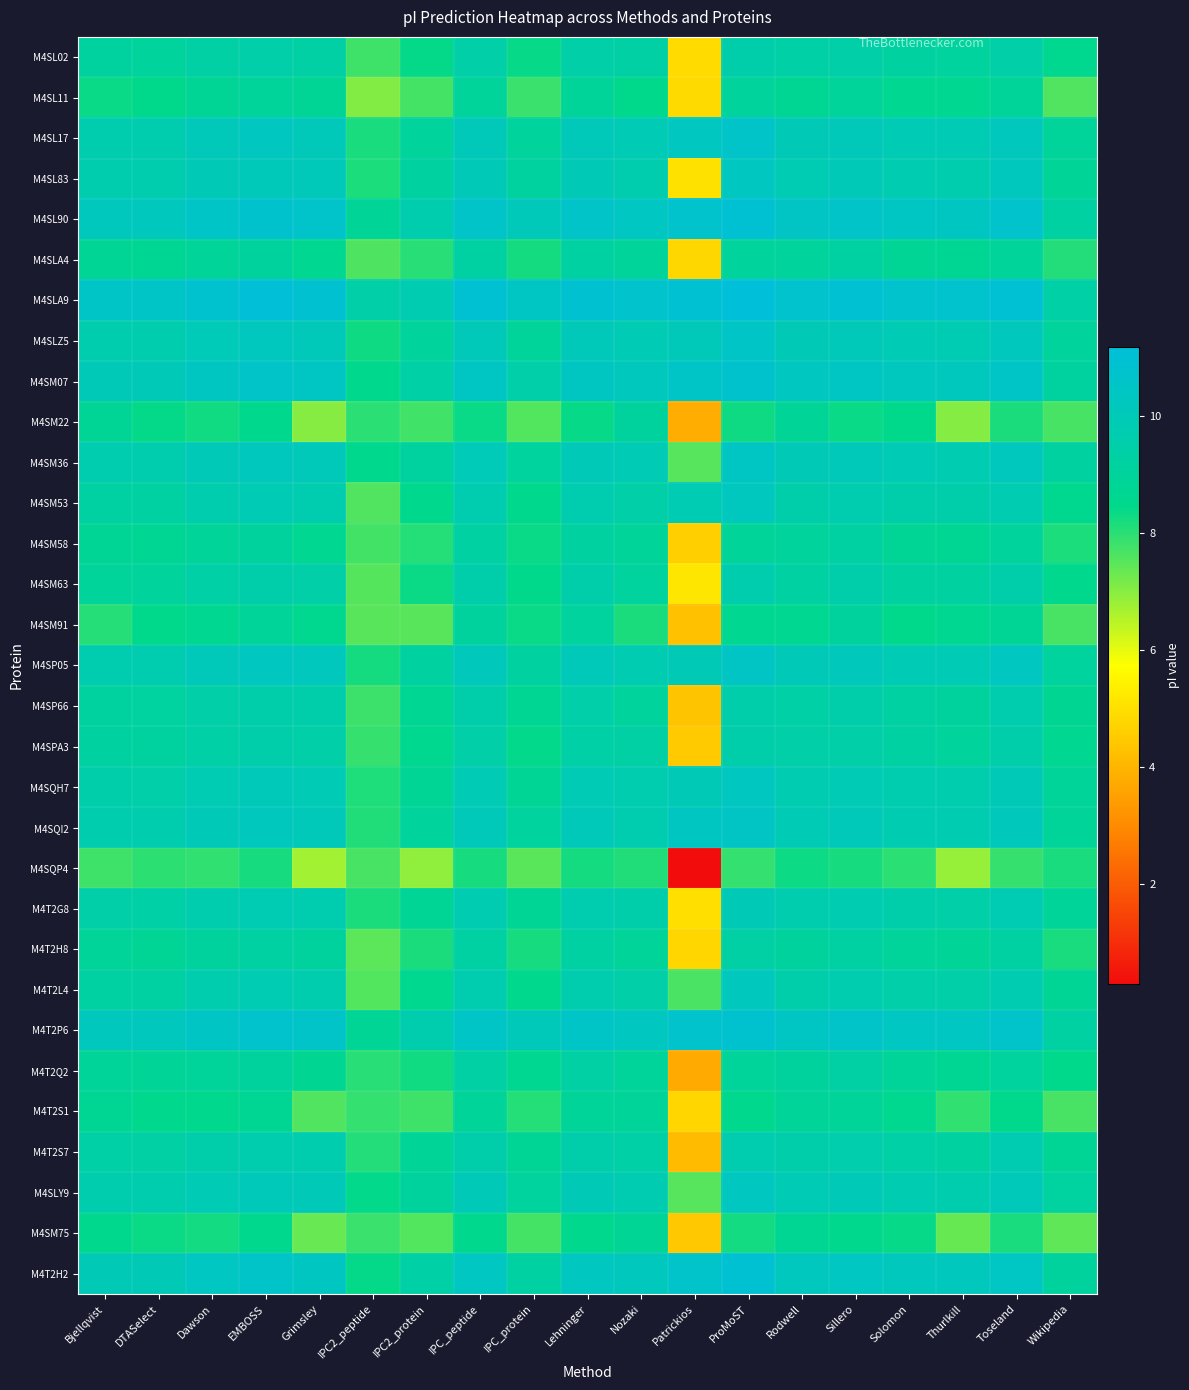

Reading left to right, transcribe all the data shown in this chart.

M4SL02: Bjellqvist=9.1	DTASelect=9.0	Dawson=9.3	EMBOSS=9.5	Grimsley=9.3	IPC2_peptide=7.8	IPC2_protein=8.4	IPC_peptide=9.4	IPC_protein=8.4	Lehninger=9.4	Nozaki=9.3	Patrickios=4.9	ProMoST=9.6	Rodwell=9.3	Sillero=9.5	Solomon=9.2	Thurlkill=9.0	Toseland=9.4	Wikipedia=8.6
M4SL11: Bjellqvist=8.4	DTASelect=8.4	Dawson=8.8	EMBOSS=9.0	Grimsley=8.8	IPC2_peptide=7.1	IPC2_protein=7.7	IPC_peptide=9.0	IPC_protein=7.8	Lehninger=8.9	Nozaki=8.4	Patrickios=4.9	ProMoST=9.0	Rodwell=8.7	Sillero=9.0	Solomon=8.6	Thurlkill=8.6	Toseland=8.9	Wikipedia=7.6
M4SL17: Bjellqvist=9.7	DTASelect=9.7	Dawson=10.0	EMBOSS=10.3	Grimsley=10.1	IPC2_peptide=8.2	IPC2_protein=9.0	IPC_peptide=10.1	IPC_protein=9.0	Lehninger=10.1	Nozaki=9.9	Patrickios=10.3	ProMoST=10.6	Rodwell=10.0	Sillero=10.1	Solomon=9.9	Thurlkill=9.9	Toseland=10.2	Wikipedia=9.0
M4SL83: Bjellqvist=9.6	DTASelect=9.6	Dawson=9.9	EMBOSS=10.1	Grimsley=10.0	IPC2_peptide=8.1	IPC2_protein=9.2	IPC_peptide=10.0	IPC_protein=9.1	Lehninger=9.9	Nozaki=9.6	Patrickios=5.0	ProMoST=10.3	Rodwell=9.8	Sillero=10.0	Solomon=9.8	Thurlkill=9.7	Toseland=10.1	Wikipedia=8.8
M4SL90: Bjellqvist=10.2	DTASelect=10.2	Dawson=10.5	EMBOSS=10.8	Grimsley=10.6	IPC2_peptide=8.8	IPC2_protein=9.7	IPC_peptide=10.6	IPC_protein=10.1	Lehninger=10.6	Nozaki=10.3	Patrickios=10.7	ProMoST=10.9	Rodwell=10.5	Sillero=10.6	Solomon=10.4	Thurlkill=10.4	Toseland=10.7	Wikipedia=9.3
M4SLA4: Bjellqvist=8.8	DTASelect=8.7	Dawson=8.9	EMBOSS=9.1	Grimsley=8.6	IPC2_peptide=7.6	IPC2_protein=8.0	IPC_peptide=9.2	IPC_protein=8.2	Lehninger=9.2	Nozaki=8.9	Patrickios=4.8	ProMoST=9.0	Rodwell=9.0	Sillero=9.3	Solomon=8.8	Thurlkill=8.7	Toseland=9.0	Wikipedia=8.1
M4SLA9: Bjellqvist=10.5	DTASelect=10.5	Dawson=10.8	EMBOSS=11.1	Grimsley=10.9	IPC2_peptide=9.4	IPC2_protein=9.8	IPC_peptide=10.9	IPC_protein=10.4	Lehninger=10.9	Nozaki=10.7	Patrickios=10.9	ProMoST=11.2	Rodwell=10.8	Sillero=10.9	Solomon=10.7	Thurlkill=10.7	Toseland=11.0	Wikipedia=9.3
M4SLZ5: Bjellqvist=9.7	DTASelect=9.6	Dawson=10.0	EMBOSS=10.2	Grimsley=10.1	IPC2_peptide=8.3	IPC2_protein=9.0	IPC_peptide=10.1	IPC_protein=8.9	Lehninger=10.0	Nozaki=9.9	Patrickios=10.1	ProMoST=10.5	Rodwell=9.9	Sillero=10.0	Solomon=9.9	Thurlkill=9.8	Toseland=10.1	Wikipedia=9.0
M4SM07: Bjellqvist=10.0	DTASelect=10.0	Dawson=10.3	EMBOSS=10.6	Grimsley=10.4	IPC2_peptide=8.5	IPC2_protein=9.4	IPC_peptide=10.4	IPC_protein=9.5	Lehninger=10.4	Nozaki=10.2	Patrickios=10.5	ProMoST=10.8	Rodwell=10.3	Sillero=10.4	Solomon=10.2	Thurlkill=10.2	Toseland=10.5	Wikipedia=9.1
M4SM22: Bjellqvist=8.8	DTASelect=8.4	Dawson=8.3	EMBOSS=8.5	Grimsley=7.0	IPC2_peptide=8.0	IPC2_protein=7.8	IPC_peptide=8.3	IPC_protein=7.6	Lehninger=8.4	Nozaki=9.1	Patrickios=3.8	ProMoST=8.3	Rodwell=8.8	Sillero=8.3	Solomon=8.5	Thurlkill=7.0	Toseland=8.2	Wikipedia=7.7
M4SM36: Bjellqvist=9.7	DTASelect=9.7	Dawson=10.0	EMBOSS=10.2	Grimsley=10.1	IPC2_peptide=8.5	IPC2_protein=9.2	IPC_peptide=10.0	IPC_protein=9.1	Lehninger=10.0	Nozaki=9.9	Patrickios=7.5	ProMoST=10.4	Rodwell=9.9	Sillero=10.0	Solomon=9.9	Thurlkill=9.8	Toseland=10.2	Wikipedia=9.2
M4SM53: Bjellqvist=9.2	DTASelect=9.2	Dawson=9.6	EMBOSS=9.9	Grimsley=9.7	IPC2_peptide=7.6	IPC2_protein=8.5	IPC_peptide=9.7	IPC_protein=8.5	Lehninger=9.7	Nozaki=9.4	Patrickios=9.8	ProMoST=10.2	Rodwell=9.5	Sillero=9.7	Solomon=9.5	Thurlkill=9.5	Toseland=9.8	Wikipedia=8.6
M4SM58: Bjellqvist=8.8	DTASelect=8.7	Dawson=8.9	EMBOSS=9.1	Grimsley=8.6	IPC2_peptide=7.7	IPC2_protein=8.1	IPC_peptide=9.2	IPC_protein=8.3	Lehninger=9.2	Nozaki=8.9	Patrickios=4.6	ProMoST=8.9	Rodwell=9.0	Sillero=9.2	Solomon=8.8	Thurlkill=8.7	Toseland=9.0	Wikipedia=8.1
M4SM63: Bjellqvist=9.0	DTASelect=9.0	Dawson=9.4	EMBOSS=9.5	Grimsley=9.4	IPC2_peptide=7.5	IPC2_protein=8.3	IPC_peptide=9.5	IPC_protein=8.4	Lehninger=9.5	Nozaki=9.0	Patrickios=5.2	ProMoST=9.7	Rodwell=9.3	Sillero=9.5	Solomon=9.2	Thurlkill=9.2	Toseland=9.5	Wikipedia=8.5
M4SM91: Bjellqvist=8.0	DTASelect=8.4	Dawson=8.6	EMBOSS=8.9	Grimsley=8.6	IPC2_peptide=7.5	IPC2_protein=7.5	IPC_peptide=9.1	IPC_protein=8.4	Lehninger=9.1	Nozaki=8.2	Patrickios=4.3	ProMoST=8.6	Rodwell=8.6	Sillero=9.1	Solomon=8.5	Thurlkill=8.6	Toseland=8.8	Wikipedia=7.7
M4SP05: Bjellqvist=9.7	DTASelect=9.7	Dawson=10.1	EMBOSS=10.3	Grimsley=10.2	IPC2_peptide=8.2	IPC2_protein=9.2	IPC_peptide=10.1	IPC_protein=9.2	Lehninger=10.1	Nozaki=9.8	Patrickios=9.9	ProMoST=10.5	Rodwell=10.0	Sillero=10.1	Solomon=9.9	Thurlkill=9.9	Toseland=10.2	Wikipedia=9.1
M4SP66: Bjellqvist=9.2	DTASelect=9.2	Dawson=9.4	EMBOSS=9.5	Grimsley=9.5	IPC2_peptide=7.8	IPC2_protein=8.7	IPC_peptide=9.5	IPC_protein=8.7	Lehninger=9.5	Nozaki=9.0	Patrickios=4.3	ProMoST=9.6	Rodwell=9.3	Sillero=9.5	Solomon=9.2	Thurlkill=9.1	Toseland=9.7	Wikipedia=8.7
M4SPA3: Bjellqvist=9.2	DTASelect=9.1	Dawson=9.4	EMBOSS=9.5	Grimsley=9.4	IPC2_peptide=7.9	IPC2_protein=8.6	IPC_peptide=9.4	IPC_protein=8.4	Lehninger=9.4	Nozaki=9.3	Patrickios=4.5	ProMoST=9.6	Rodwell=9.4	Sillero=9.4	Solomon=9.2	Thurlkill=9.0	Toseland=9.5	Wikipedia=8.6
M4SQH7: Bjellqvist=9.5	DTASelect=9.5	Dawson=9.8	EMBOSS=10.0	Grimsley=9.9	IPC2_peptide=8.1	IPC2_protein=8.8	IPC_peptide=9.9	IPC_protein=8.8	Lehninger=9.9	Nozaki=9.7	Patrickios=9.9	ProMoST=10.3	Rodwell=9.8	Sillero=9.9	Solomon=9.7	Thurlkill=9.6	Toseland=10.0	Wikipedia=8.9
M4SQI2: Bjellqvist=9.6	DTASelect=9.6	Dawson=10.0	EMBOSS=10.2	Grimsley=10.0	IPC2_peptide=8.1	IPC2_protein=9.0	IPC_peptide=10.0	IPC_protein=9.0	Lehninger=10.0	Nozaki=9.7	Patrickios=10.3	ProMoST=10.5	Rodwell=9.9	Sillero=10.1	Solomon=9.8	Thurlkill=9.8	Toseland=10.1	Wikipedia=8.9
M4SQP4: Bjellqvist=7.8	DTASelect=8.0	Dawson=7.9	EMBOSS=8.2	Grimsley=6.7	IPC2_peptide=7.7	IPC2_protein=6.9	IPC_peptide=8.2	IPC_protein=7.5	Lehninger=8.2	Nozaki=8.1	Patrickios=0.3	ProMoST=7.9	Rodwell=8.3	Sillero=8.2	Solomon=8.0	Thurlkill=6.9	Toseland=7.9	Wikipedia=8.2
M4T2G8: Bjellqvist=9.4	DTASelect=9.4	Dawson=9.7	EMBOSS=9.8	Grimsley=9.7	IPC2_peptide=8.2	IPC2_protein=8.8	IPC_peptide=9.8	IPC_protein=8.8	Lehninger=9.7	Nozaki=9.6	Patrickios=5.0	ProMoST=10.0	Rodwell=9.6	Sillero=9.8	Solomon=9.5	Thurlkill=9.4	Toseland=9.8	Wikipedia=8.9
M4T2H8: Bjellqvist=8.9	DTASelect=8.8	Dawson=9.1	EMBOSS=9.3	Grimsley=9.1	IPC2_peptide=7.5	IPC2_protein=8.2	IPC_peptide=9.2	IPC_protein=8.2	Lehninger=9.2	Nozaki=8.9	Patrickios=4.8	ProMoST=9.3	Rodwell=9.1	Sillero=9.3	Solomon=8.9	Thurlkill=8.8	Toseland=9.2	Wikipedia=8.2
M4T2L4: Bjellqvist=9.2	DTASelect=9.2	Dawson=9.6	EMBOSS=9.8	Grimsley=9.7	IPC2_peptide=7.6	IPC2_protein=8.6	IPC_peptide=9.7	IPC_protein=8.5	Lehninger=9.7	Nozaki=9.4	Patrickios=7.7	ProMoST=10.2	Rodwell=9.5	Sillero=9.7	Solomon=9.5	Thurlkill=9.5	Toseland=9.8	Wikipedia=8.8
M4T2P6: Bjellqvist=10.2	DTASelect=10.2	Dawson=10.5	EMBOSS=10.7	Grimsley=10.6	IPC2_peptide=8.8	IPC2_protein=9.6	IPC_peptide=10.5	IPC_protein=10.1	Lehninger=10.5	Nozaki=10.3	Patrickios=10.7	ProMoST=10.8	Rodwell=10.4	Sillero=10.6	Solomon=10.3	Thurlkill=10.3	Toseland=10.7	Wikipedia=9.2
M4T2Q2: Bjellqvist=8.9	DTASelect=8.8	Dawson=8.9	EMBOSS=9.1	Grimsley=8.7	IPC2_peptide=8.0	IPC2_protein=8.3	IPC_peptide=9.3	IPC_protein=8.6	Lehninger=9.3	Nozaki=8.9	Patrickios=3.7	ProMoST=8.9	Rodwell=9.1	Sillero=9.3	Solomon=8.9	Thurlkill=8.7	Toseland=9.0	Wikipedia=8.5
M4T2S1: Bjellqvist=8.7	DTASelect=8.5	Dawson=8.5	EMBOSS=8.7	Grimsley=7.6	IPC2_peptide=7.9	IPC2_protein=7.8	IPC_peptide=8.9	IPC_protein=8.1	Lehninger=8.9	Nozaki=8.9	Patrickios=4.8	ProMoST=8.5	Rodwell=8.9	Sillero=8.9	Solomon=8.6	Thurlkill=7.9	Toseland=8.4	Wikipedia=7.7
M4T2S7: Bjellqvist=9.3	DTASelect=9.3	Dawson=9.5	EMBOSS=9.6	Grimsley=9.6	IPC2_peptide=8.1	IPC2_protein=8.8	IPC_peptide=9.6	IPC_protein=8.8	Lehninger=9.5	Nozaki=9.3	Patrickios=4.1	ProMoST=9.7	Rodwell=9.5	Sillero=9.6	Solomon=9.4	Thurlkill=9.2	Toseland=9.8	Wikipedia=8.8
M4SLY9: Bjellqvist=9.6	DTASelect=9.6	Dawson=9.9	EMBOSS=10.1	Grimsley=10.0	IPC2_peptide=8.4	IPC2_protein=9.1	IPC_peptide=10.0	IPC_protein=9.1	Lehninger=9.9	Nozaki=9.8	Patrickios=7.5	ProMoST=10.3	Rodwell=9.9	Sillero=10.0	Solomon=9.8	Thurlkill=9.7	Toseland=10.1	Wikipedia=9.2
M4SM75: Bjellqvist=8.5	DTASelect=8.3	Dawson=8.3	EMBOSS=8.5	Grimsley=7.3	IPC2_peptide=7.8	IPC2_protein=7.6	IPC_peptide=8.5	IPC_protein=7.7	Lehninger=8.5	Nozaki=8.8	Patrickios=4.4	ProMoST=8.2	Rodwell=8.7	Sillero=8.5	Solomon=8.4	Thurlkill=7.4	Toseland=8.2	Wikipedia=7.4
M4T2H2: Bjellqvist=9.9	DTASelect=9.9	Dawson=10.3	EMBOSS=10.6	Grimsley=10.4	IPC2_peptide=8.4	IPC2_protein=9.3	IPC_peptide=10.3	IPC_protein=9.3	Lehninger=10.3	Nozaki=10.1	Patrickios=10.6	ProMoST=10.9	Rodwell=10.2	Sillero=10.3	Solomon=10.2	Thurlkill=10.2	Toseland=10.4	Wikipedia=9.1